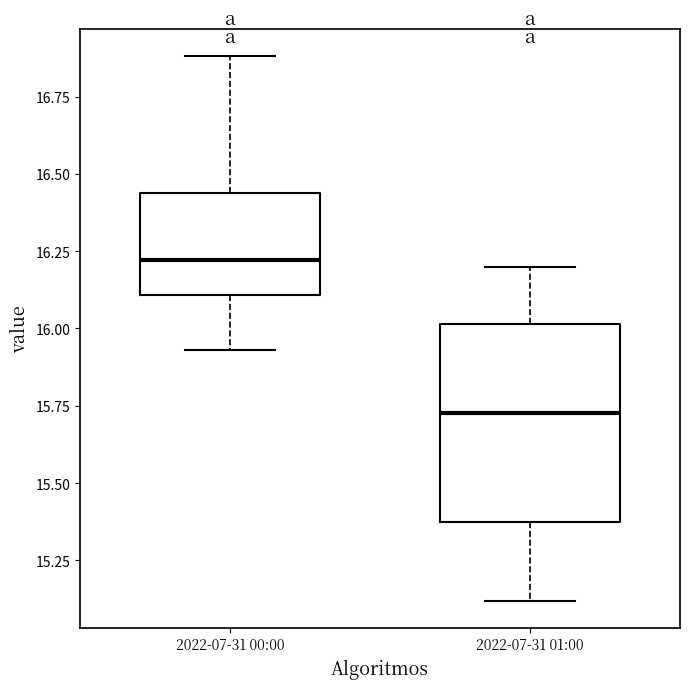

Where does the upper whisker of the box for 2022-07-31 01:00 end on the y-axis? The values are not printed on the chart, so give them approximately, as read against the axis.

16.20